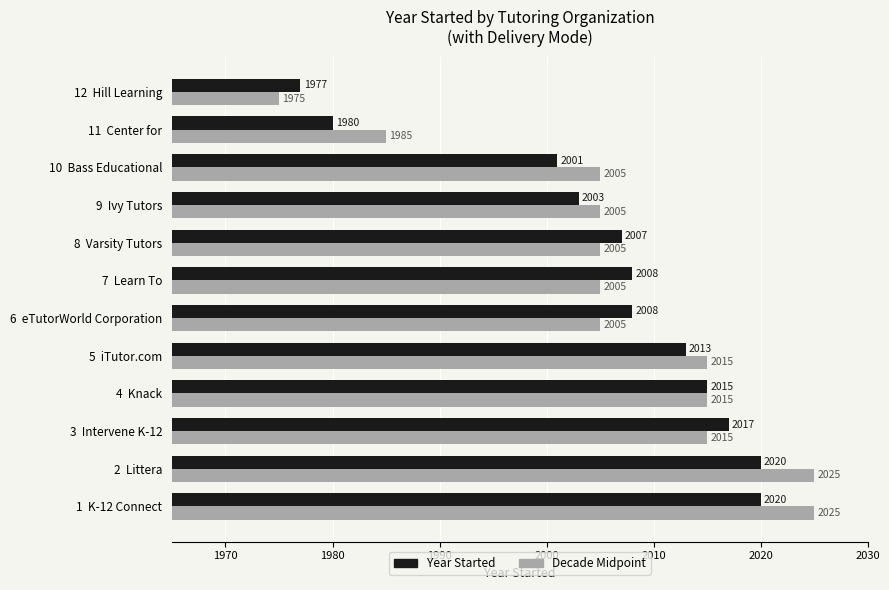

The Year Started series shows 2007 at 8  Varsity Tutors. True or false?

True